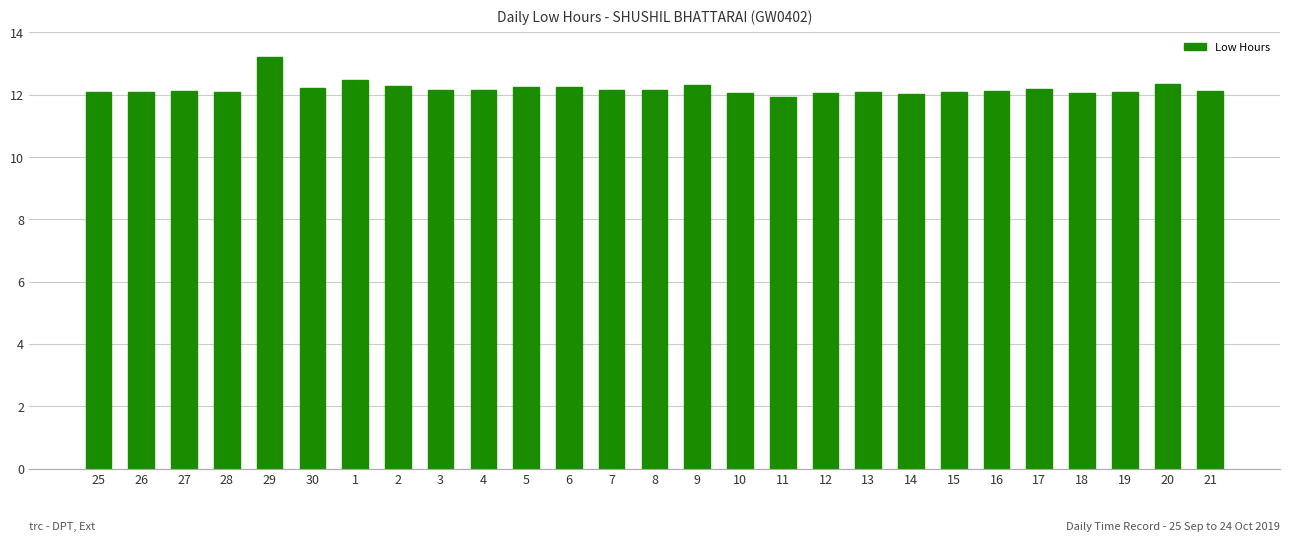

What is the approximate value at 19?

12.1